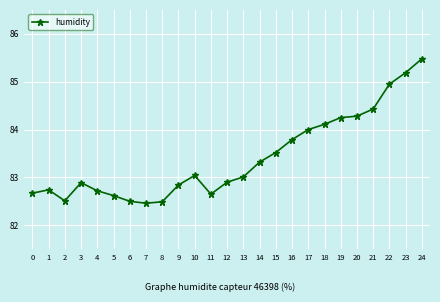

What is the value of the 24th point from the left?

85.2